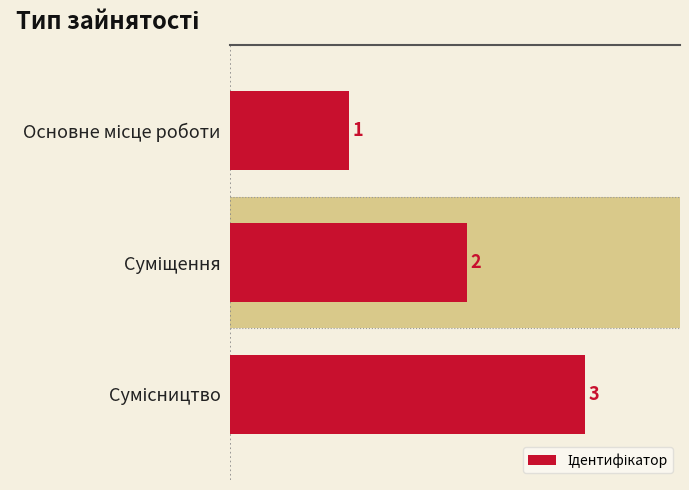

What is the smallest value displayed?

1